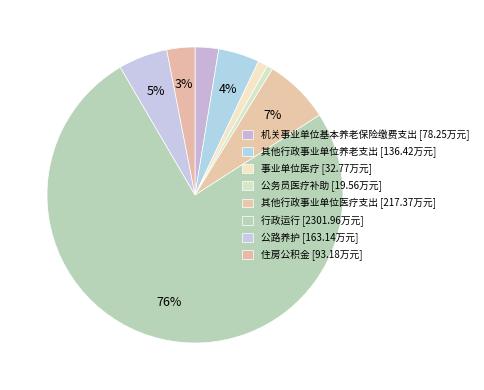

How many slices are in this pie chart?

8